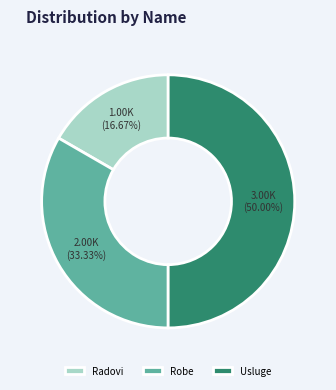

What percentage is the Usluge slice, to the nearest percent?

50%